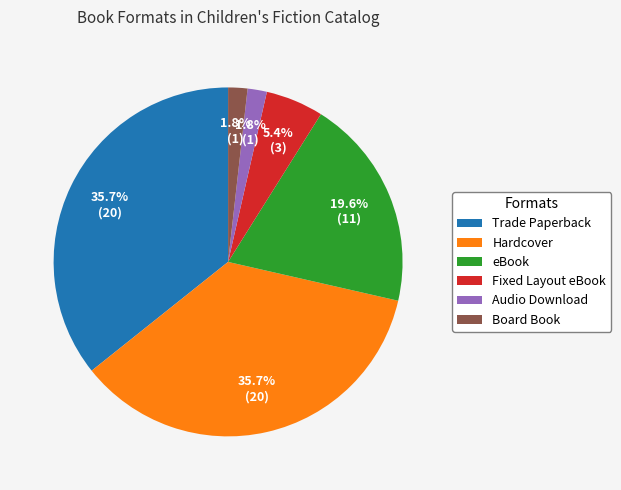

Approximately how many times larger is the value at Hardcover compared to Trade Paperback?

1.0